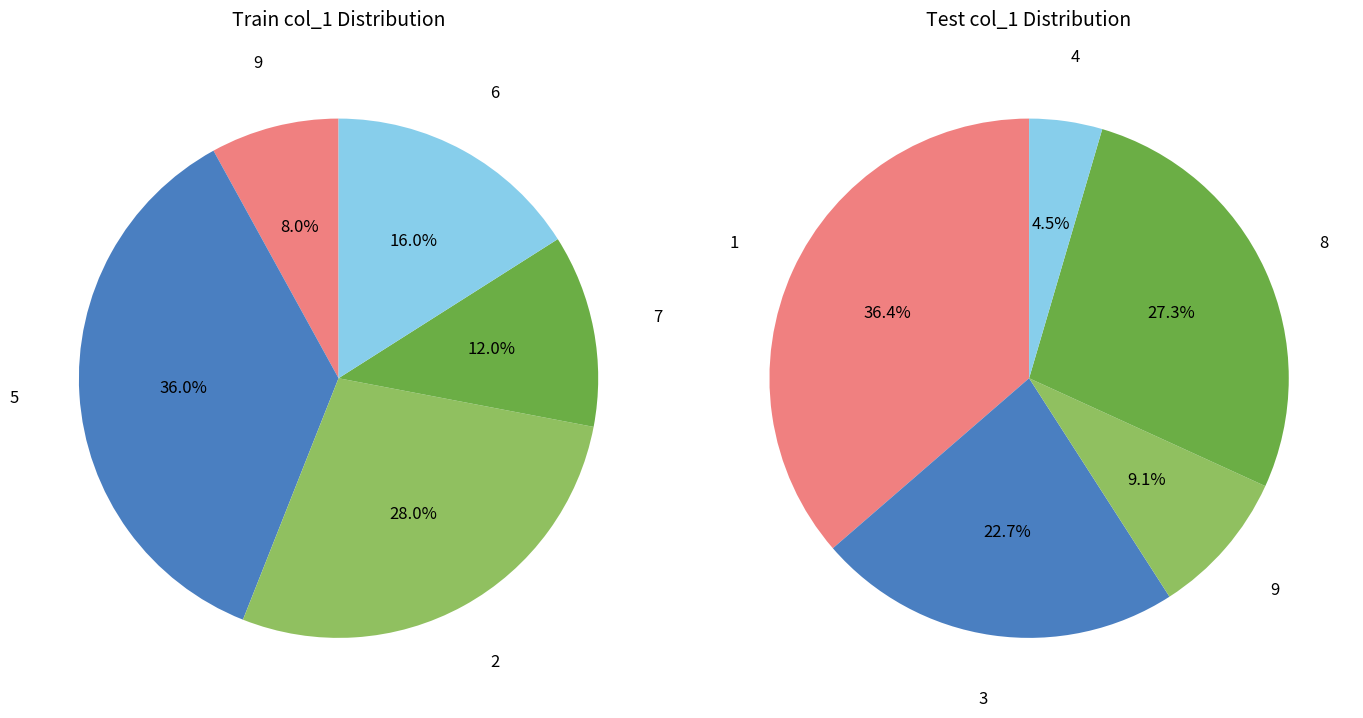

Is 3 the majority of the pie?

No